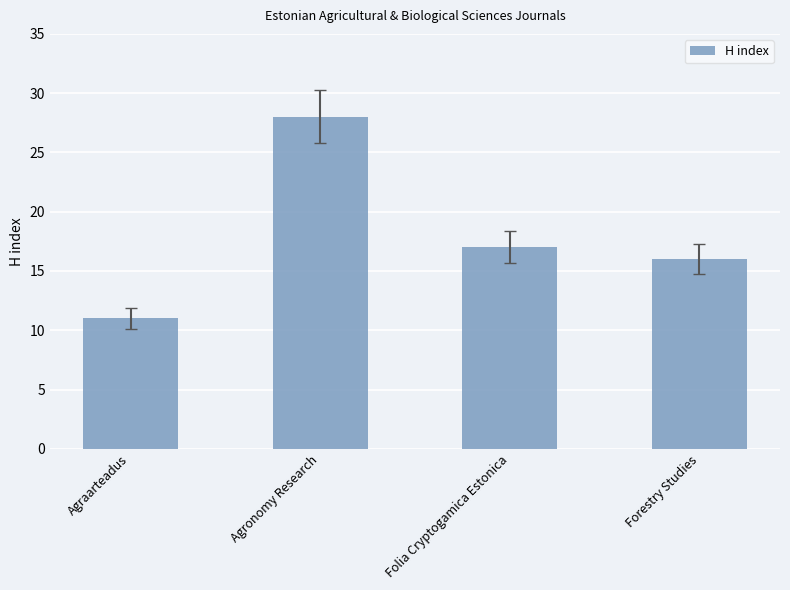

Which category has the lowest value across all series?

Agraarteadus